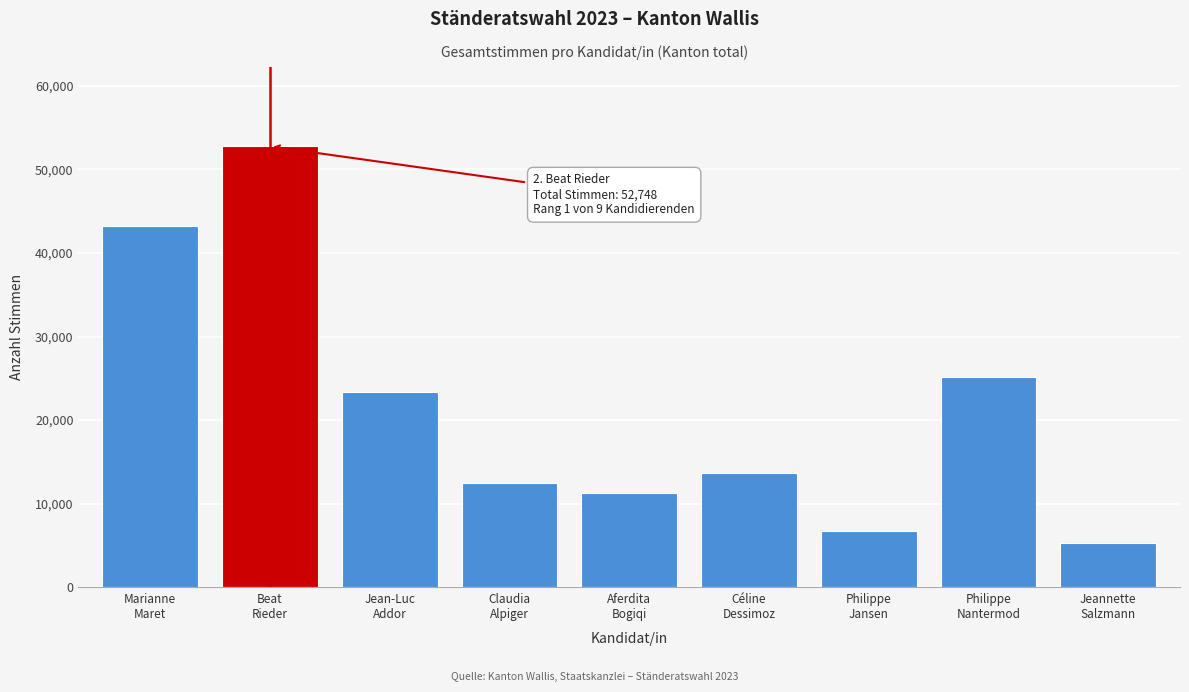

Reading right to left, transcribe all the data shown in this chart.

5349	25145	6770	13704	11235	12497	23371	52748	43204